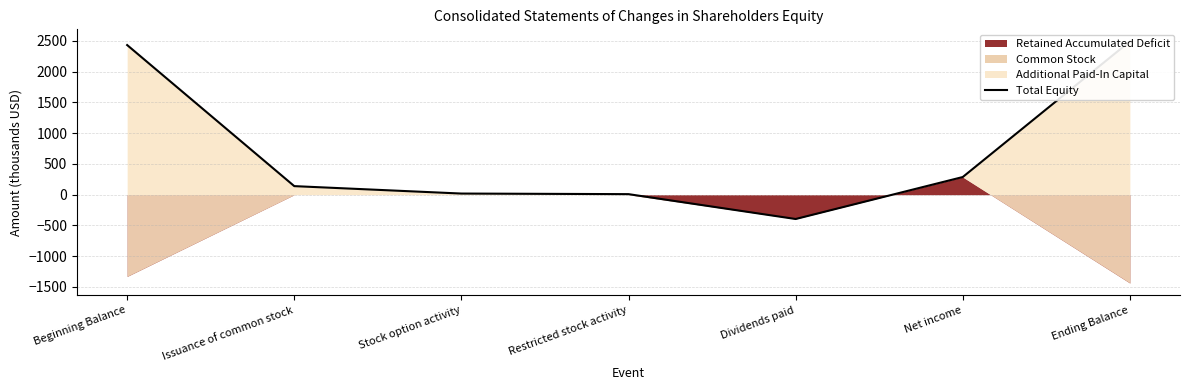

What value does the data have at Stock option activity?

18.6